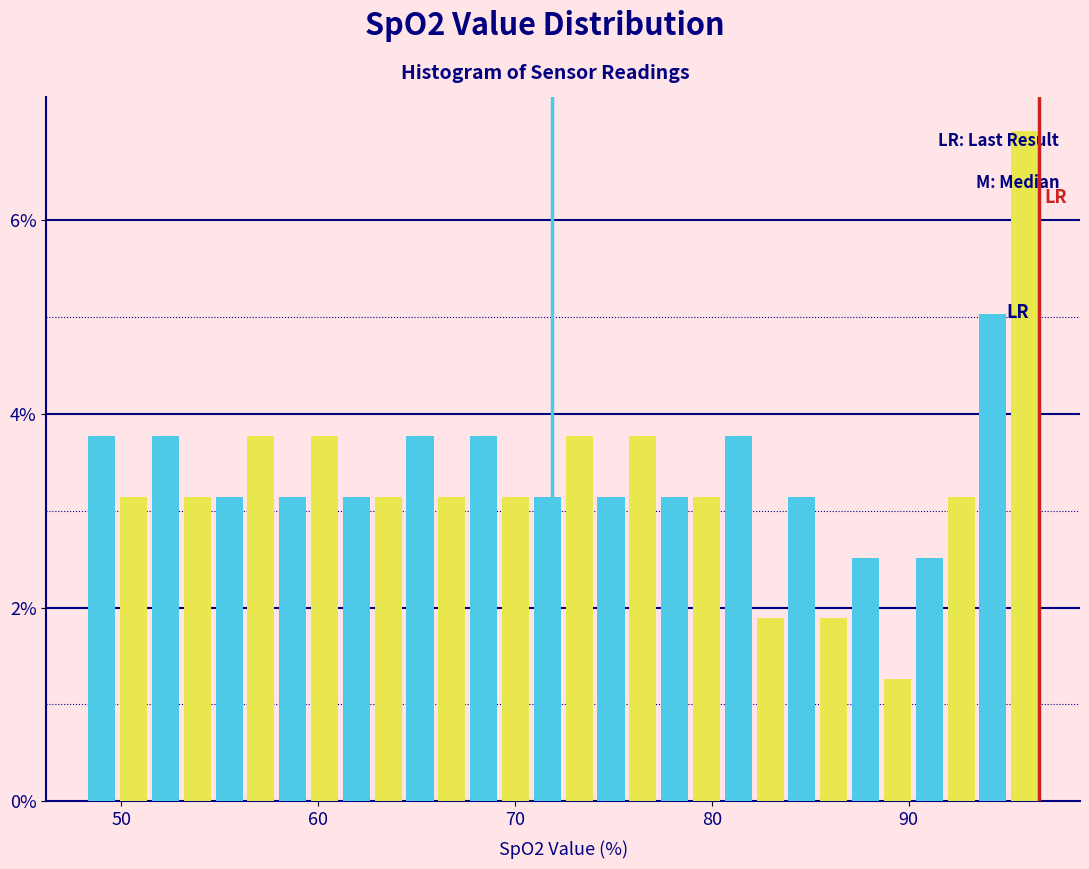

Read against the x-axis, roughly where is the centre of the tallest bar?

96